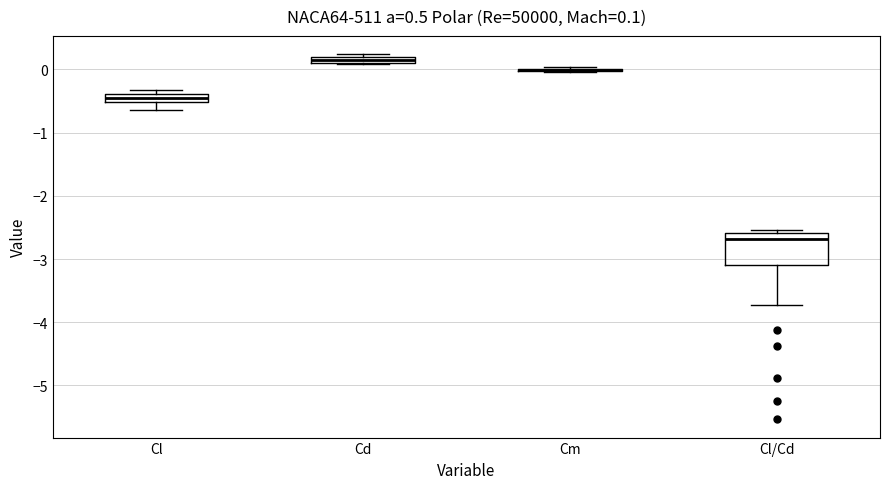

Which box is the tallest, from its lower edge to its upper edge?

Cl/Cd